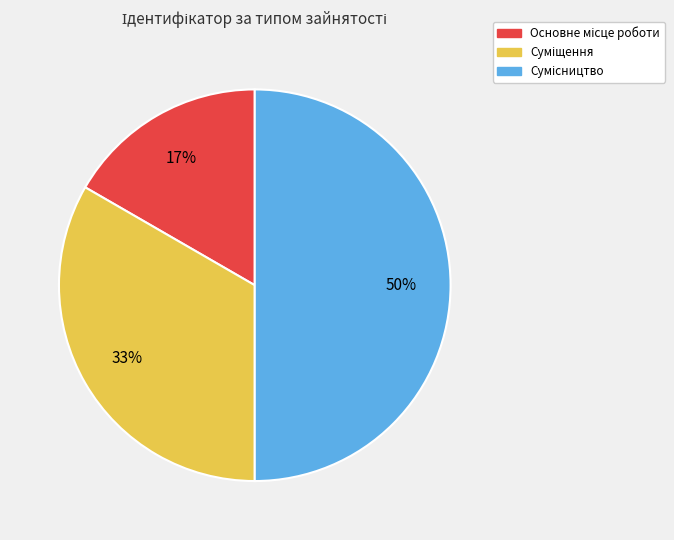

To the nearest percent, what is the average slice percentage?

33%